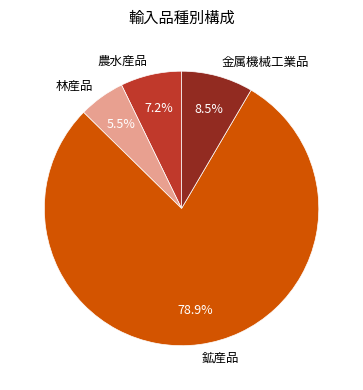

Between 林産品 and 金属機械工業品, which is larger?

金属機械工業品